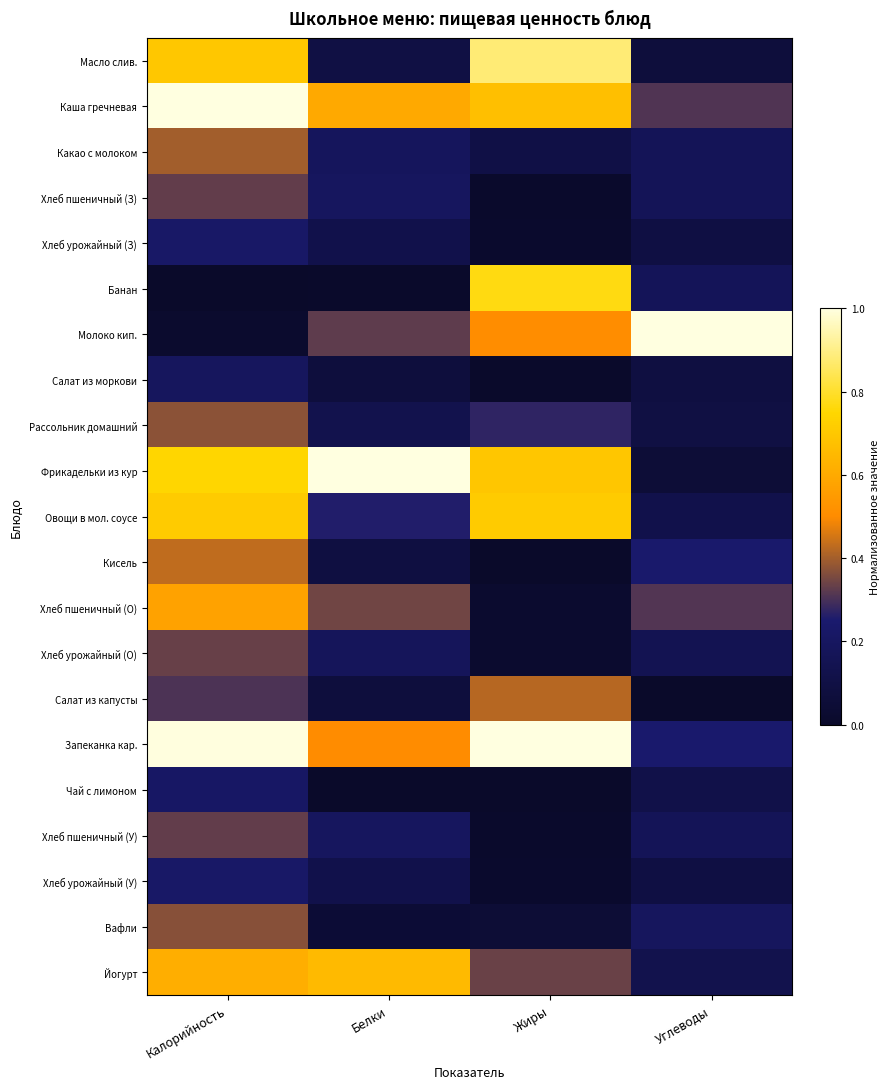

What is the difference between the highest and lowest values at Калорийность?

1.0